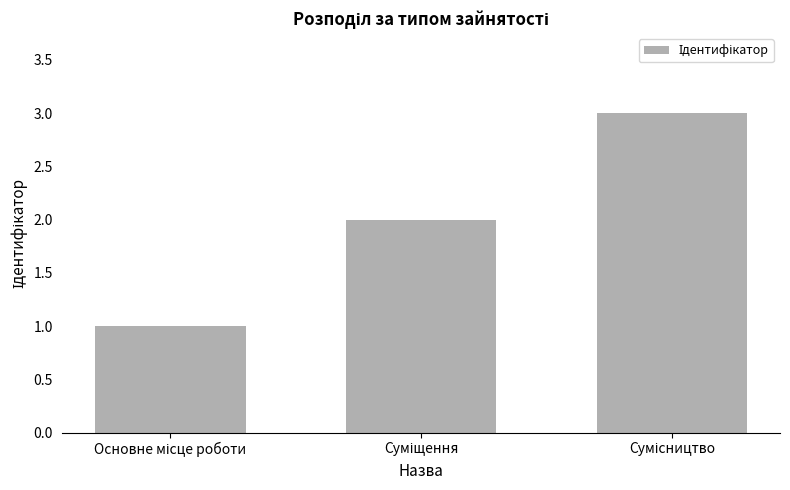

How many bars are there in total?

3